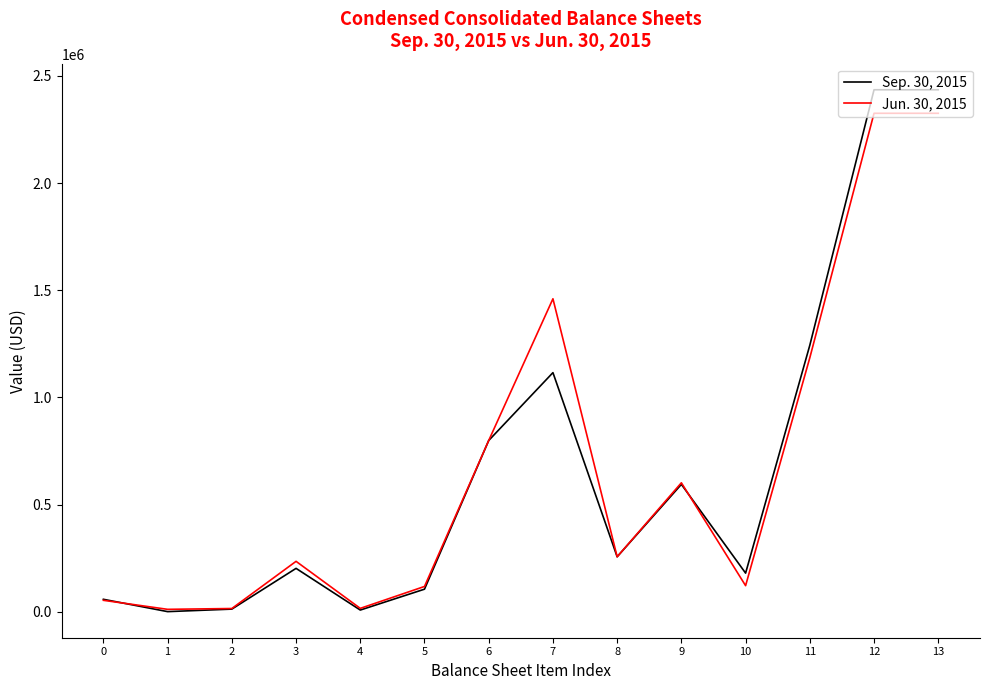

What is the difference between the second highest and minimum values in the Sep. 30, 2015 series?

2434878